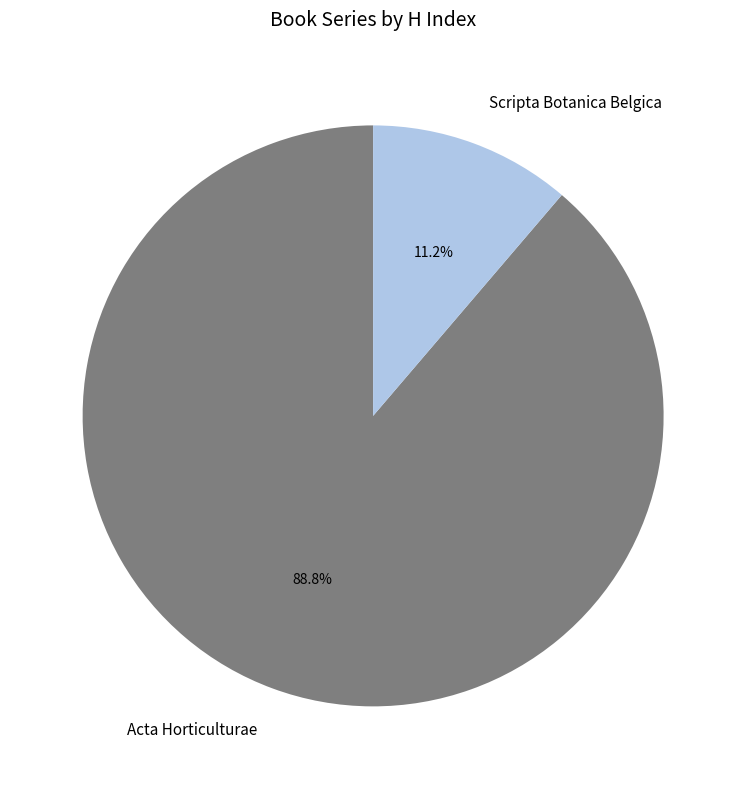

Do Scripta Botanica Belgica and Acta Horticulturae together represent more than half of the pie?

Yes